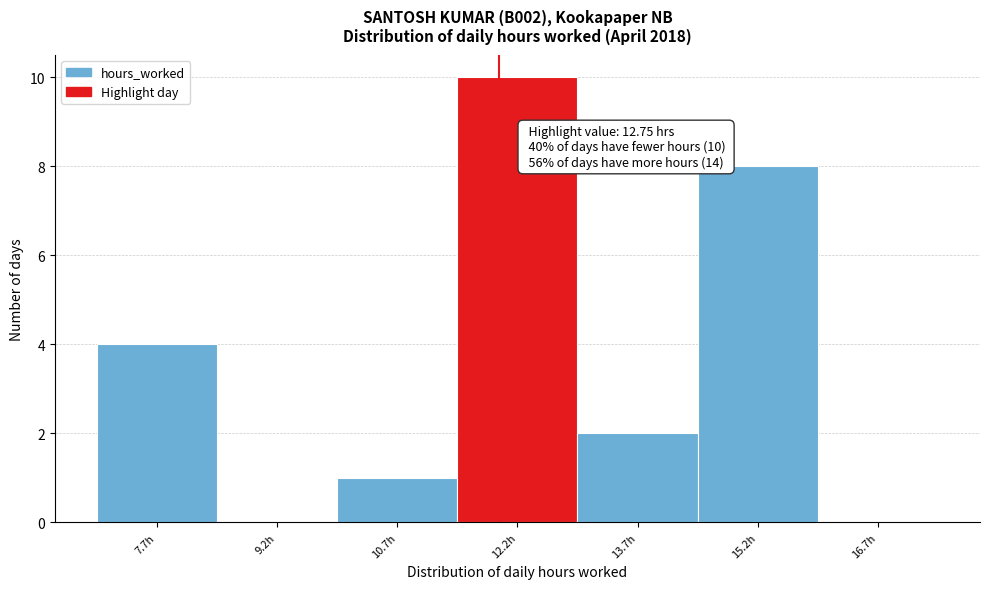

Reading left to right, what are all the values shown in this chart?

7.7h=4	9.2h=0	10.7h=1	12.2h=10	13.7h=2	15.2h=8	16.7h=0